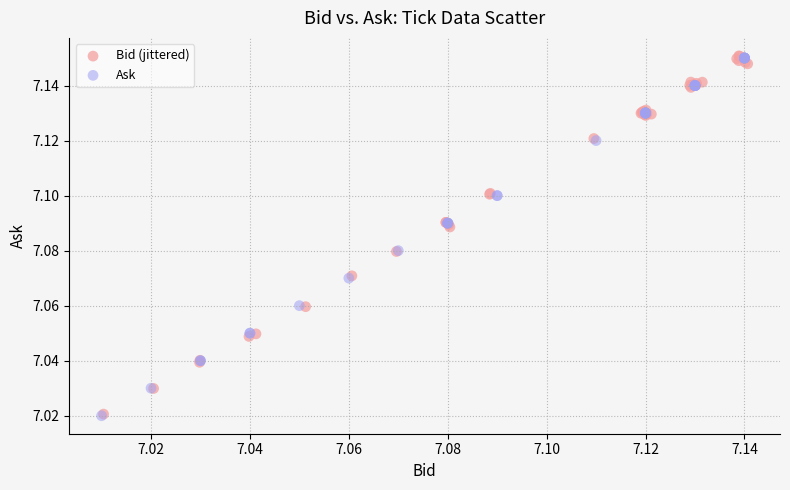

What are all the series names shown in the legend?

Bid (jittered), Ask